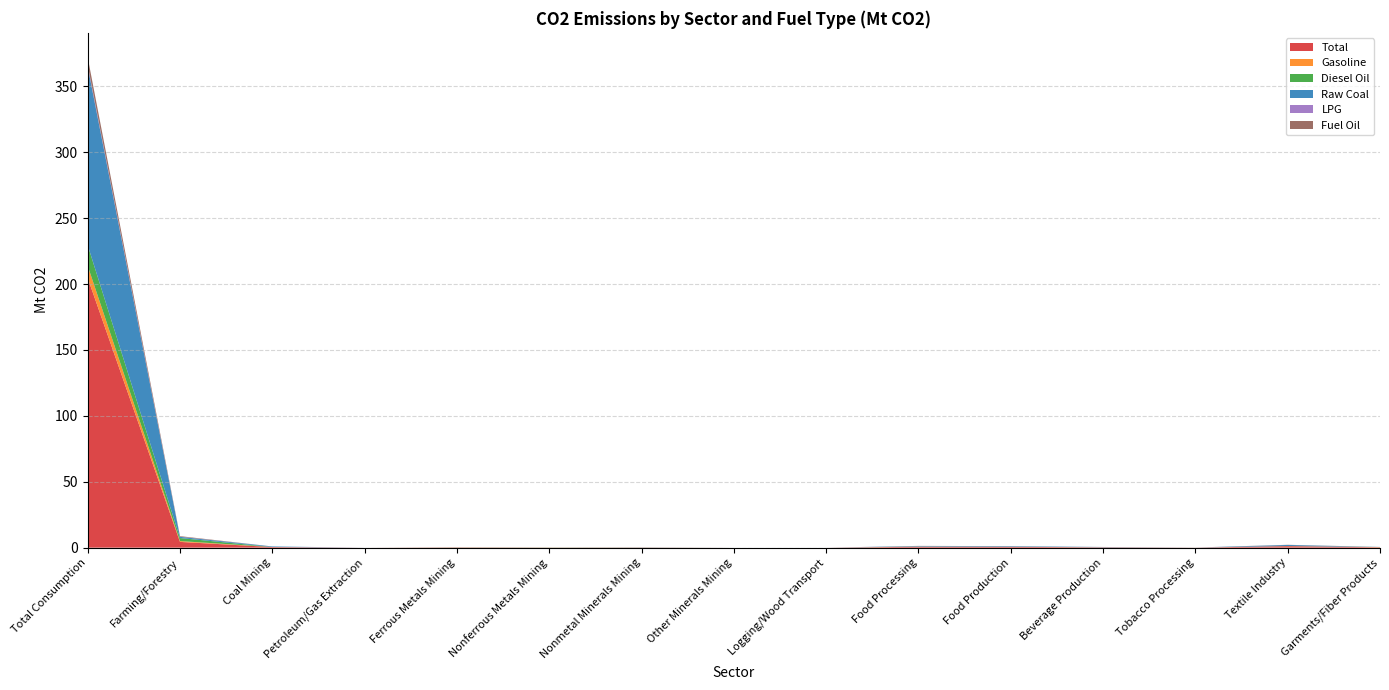

Reading left to right, transcribe all the data shown in this chart.

Total: 204.6	4.4	0.5	0.0	0.2	0.1	0.1	0.0	0.0	0.7	0.6	0.3	0.1	1.1	0.3
Gasoline: 9.2	0.6	0.0	0.0	0.0	0.0	0.0	0.0	0.0	0.1	0.1	0.0	0.0	0.1	0.2
Diesel Oil: 15.6	2.3	0.0	0.0	0.1	0.1	0.1	0.0	0.0	0.1	0.0	0.0	0.0	0.0	0.0
Raw Coal: 135.5	0.9	0.4	0.0	0.0	0.0	0.1	0.0	0.0	0.4	0.4	0.2	0.0	0.8	0.1
LPG: 1.1	0.1	0.0	0.0	0.0	0.0	0.0	0.0	0.0	0.0	0.0	0.0	0.0	0.0	0.0
Fuel Oil: 5.9	0.4	0.0	0.0	0.0	0.0	0.0	0.0	0.0	0.1	0.0	0.0	0.0	0.1	0.0